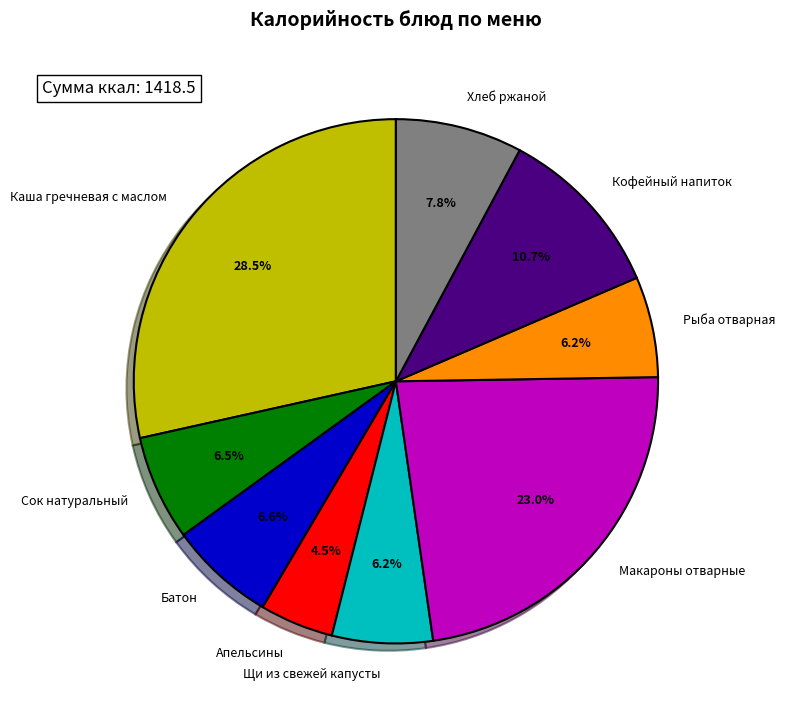

Between Хлеб ржаной and Сок натуральный, which is larger?

Хлеб ржаной